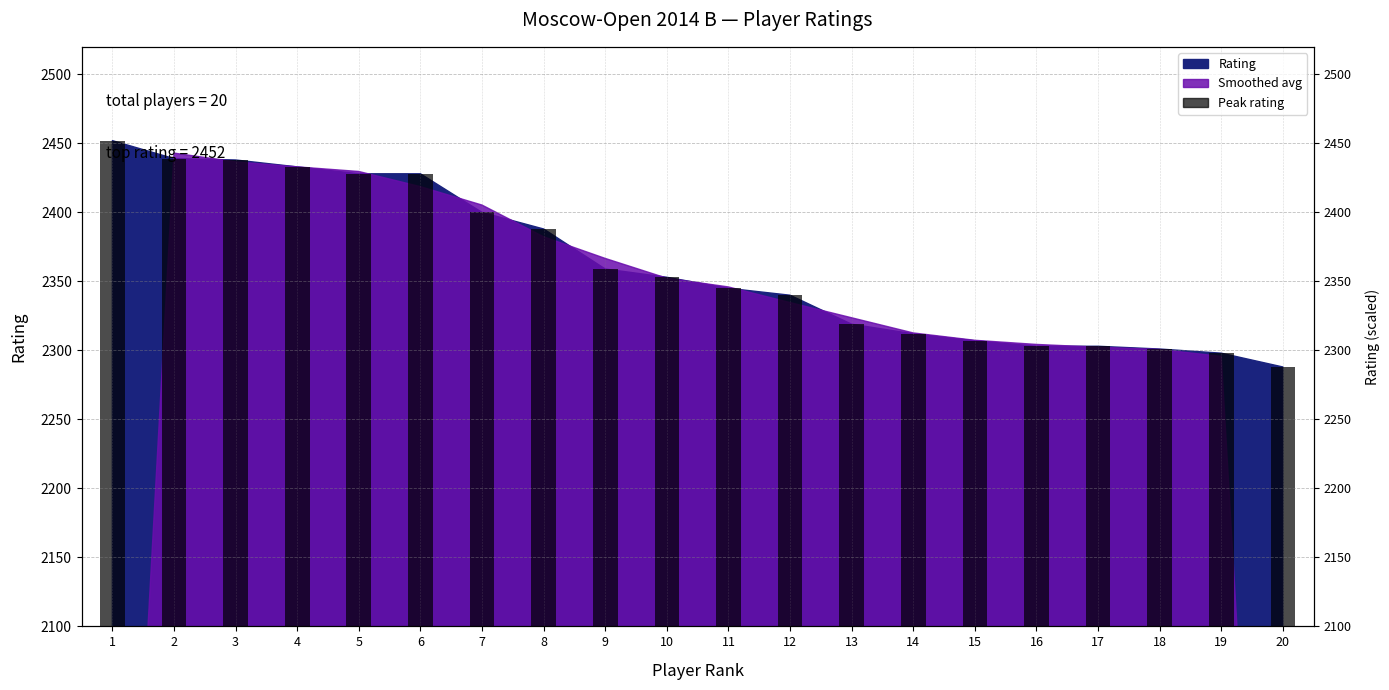

Reading left to right, list all the values displayed in this chart.

1=2452	2=2439	3=2438	4=2433	5=2428	6=2428	7=2400	8=2388	9=2359	10=2353	11=2345	12=2340	13=2319	14=2312	15=2307	16=2303	17=2303	18=2301	19=2298	20=2288